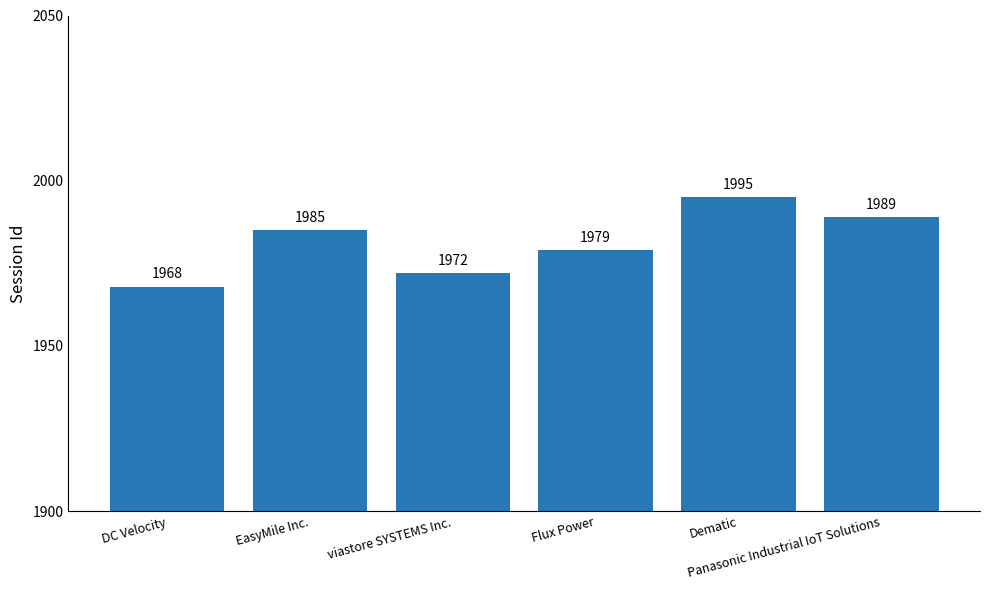

Count the number of categories in the chart.

6